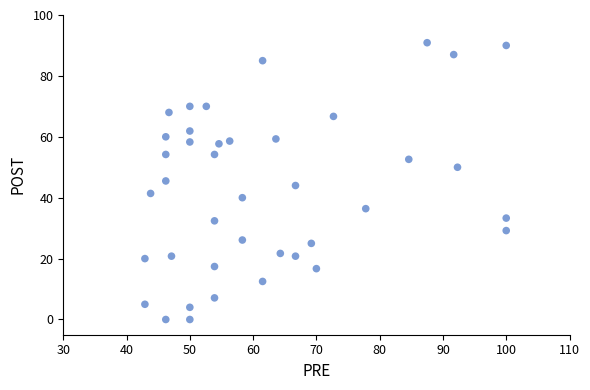

What is the range of X values (max minus min)?

57.1